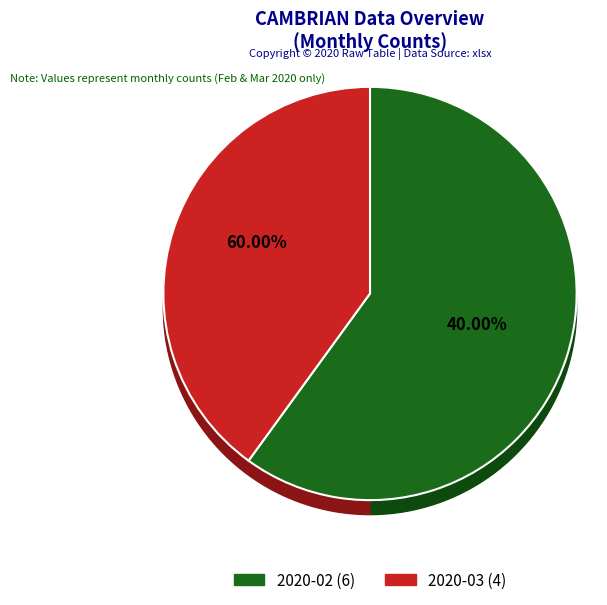

What portion of the pie excludes 2020-03?

60.0%